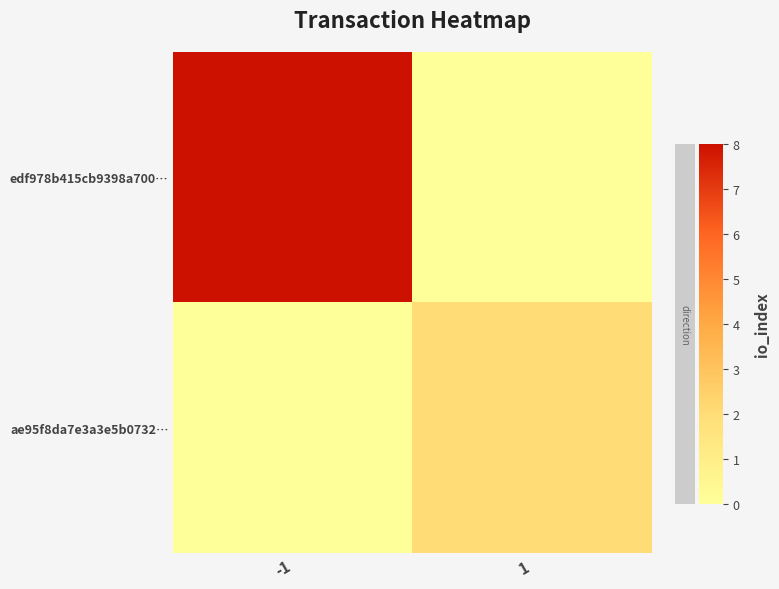

At which category does the chart reach its minimum across all series?

1